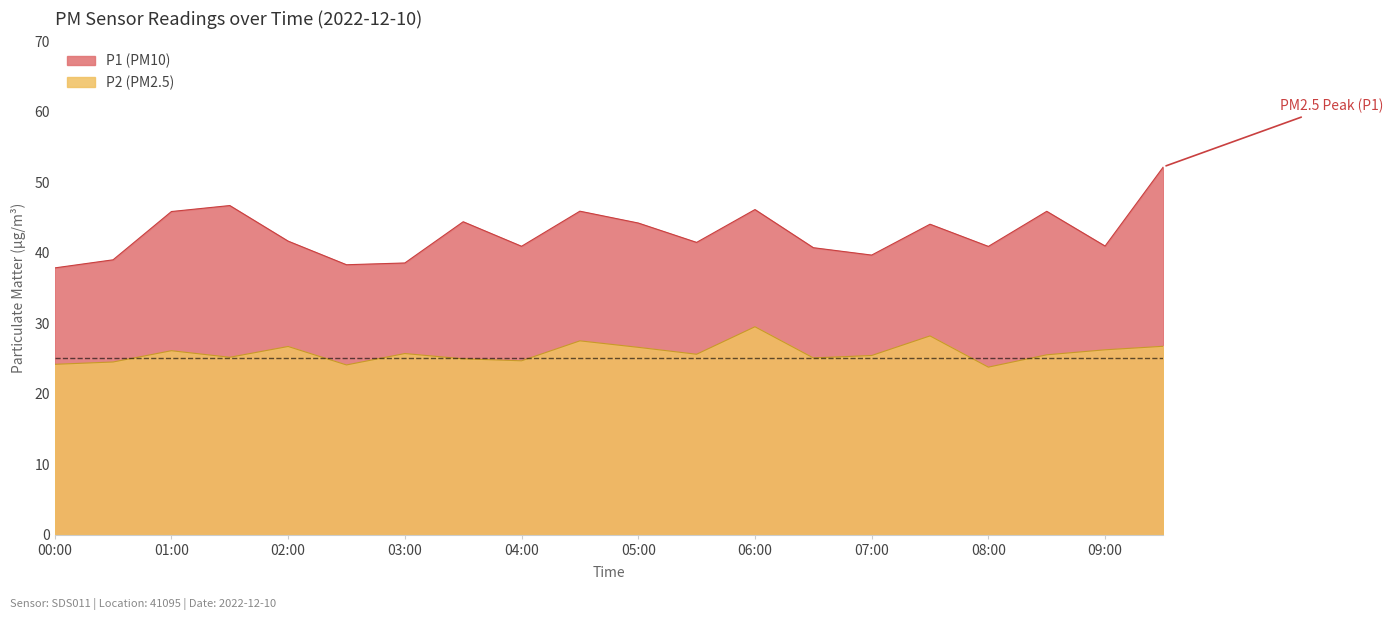

How many interior local valleys does the P2 series have?

6